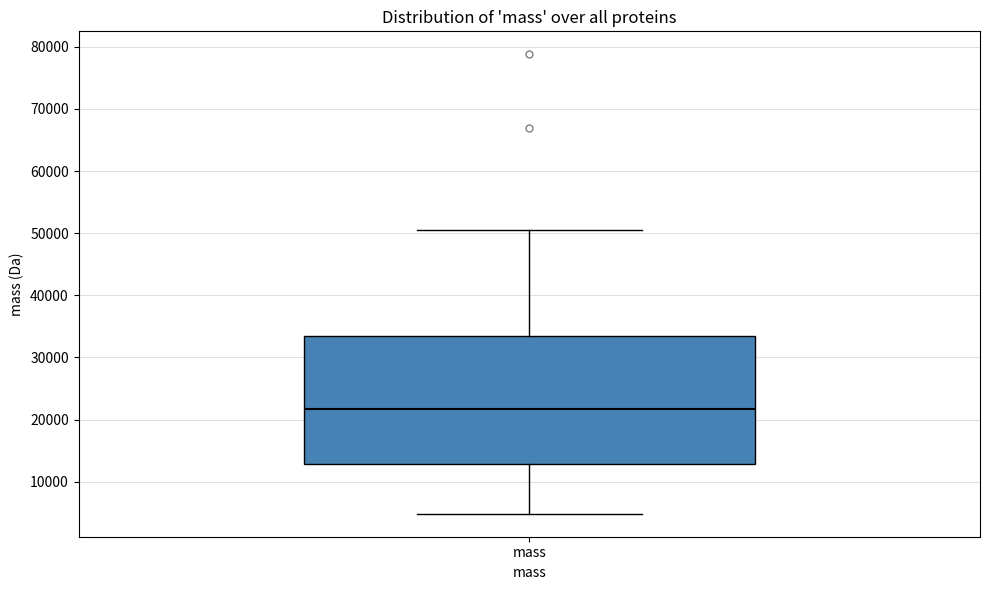

Where does the upper whisker of the box for mass end on the y-axis? The values are not printed on the chart, so give them approximately, as read against the axis.

51000